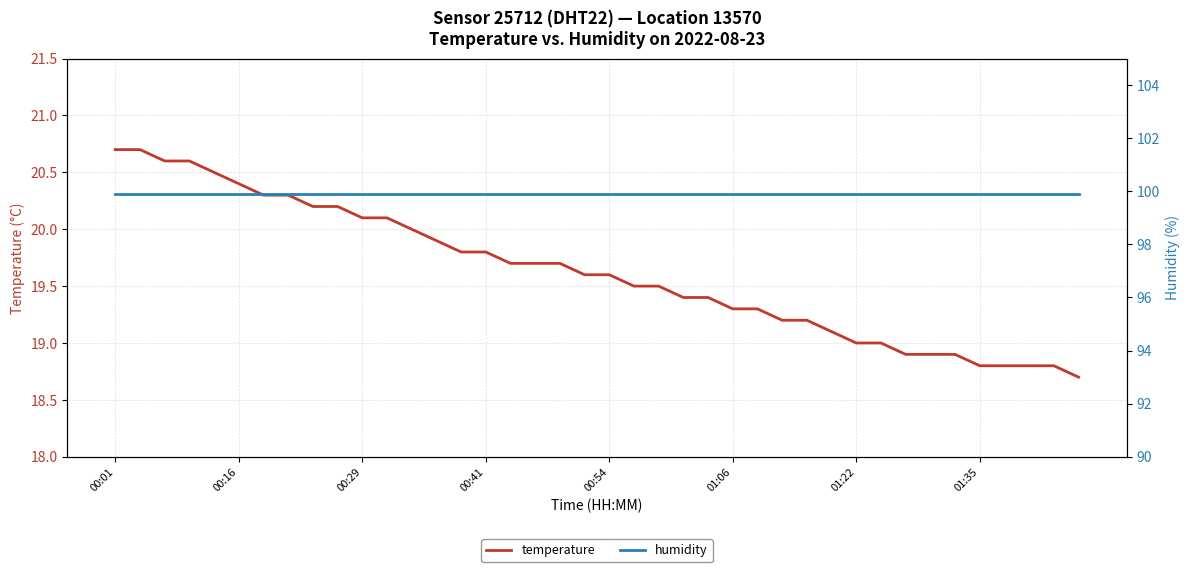

What is the lowest value of the humidity series?

99.9